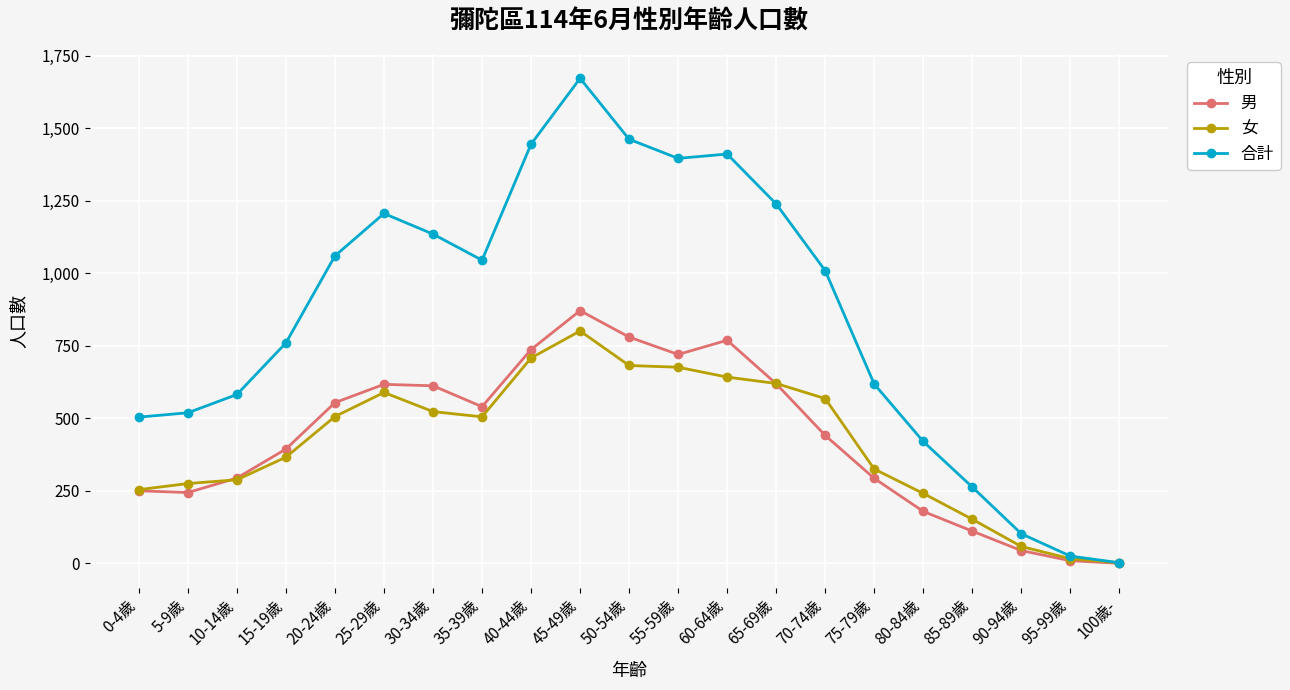

List the series in order of their peak value, highest first.

合計, 男, 女